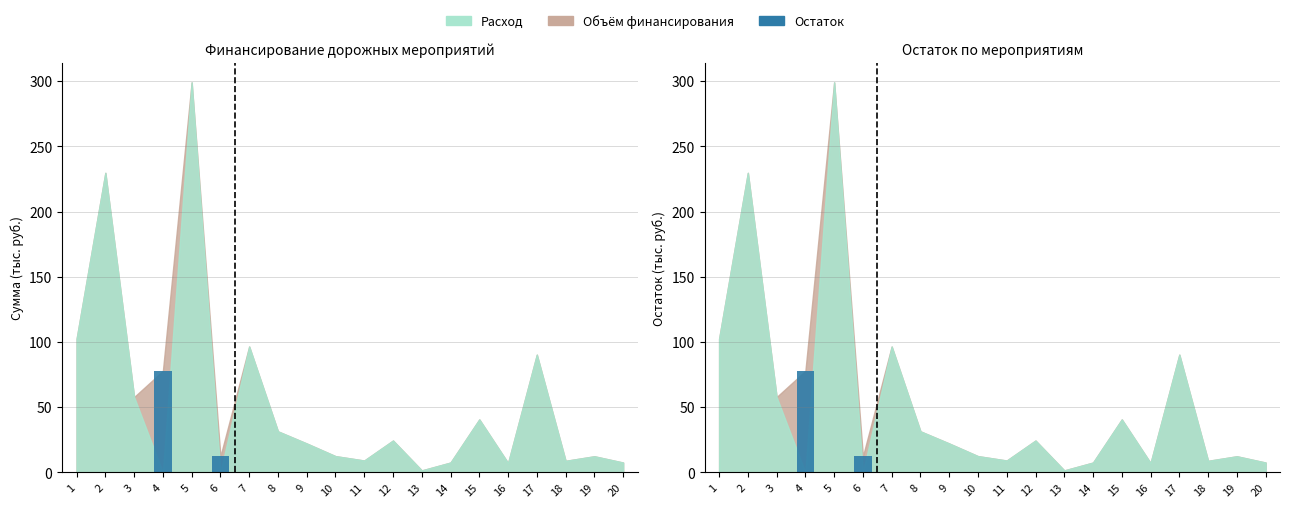

The chart shows a value of 0.0 at 8. True or false?

True